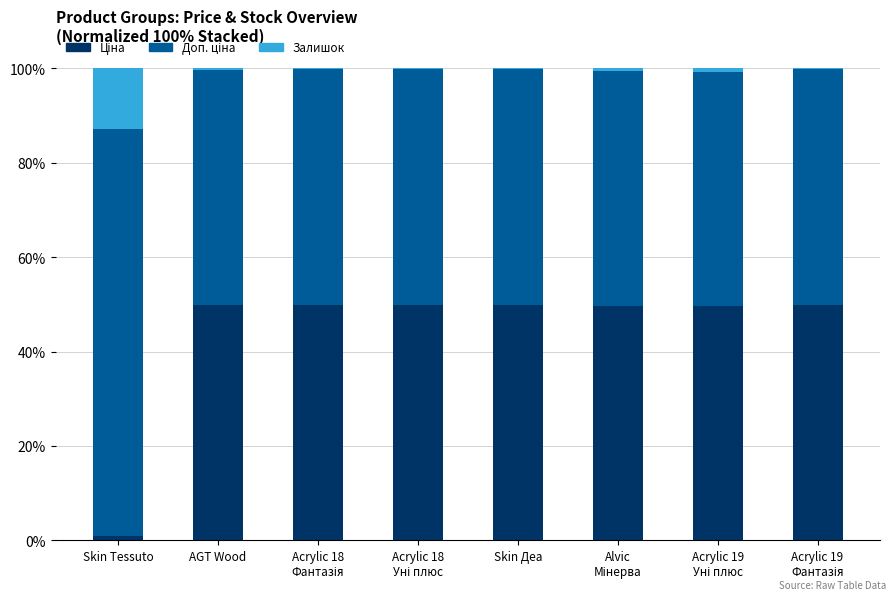

List the series in order of their peak value, lowest first.

Залишок, Ціна, Доп. ціна